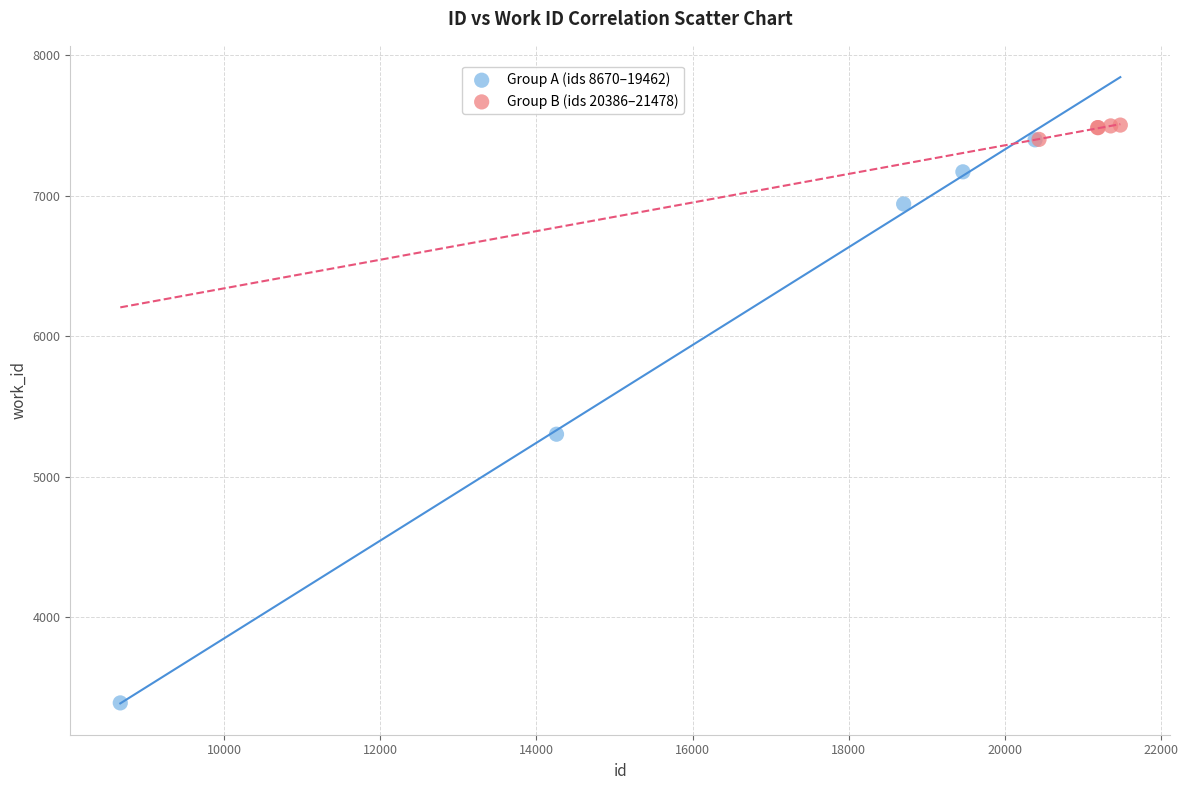

Which series contains the lowest Y value?

Group A (ids 8670–19462)